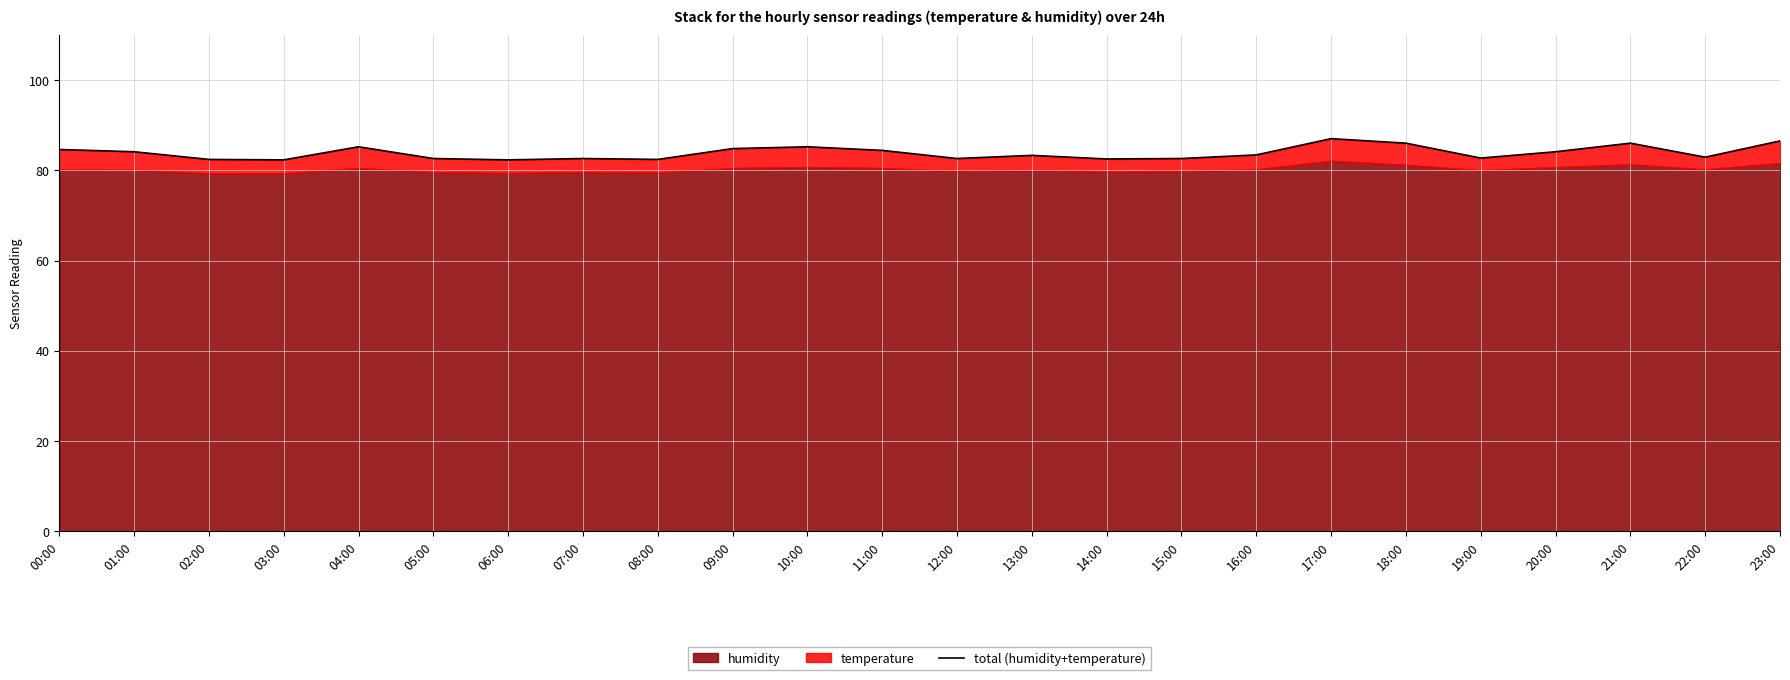

Where is the first local maximum?

04:00